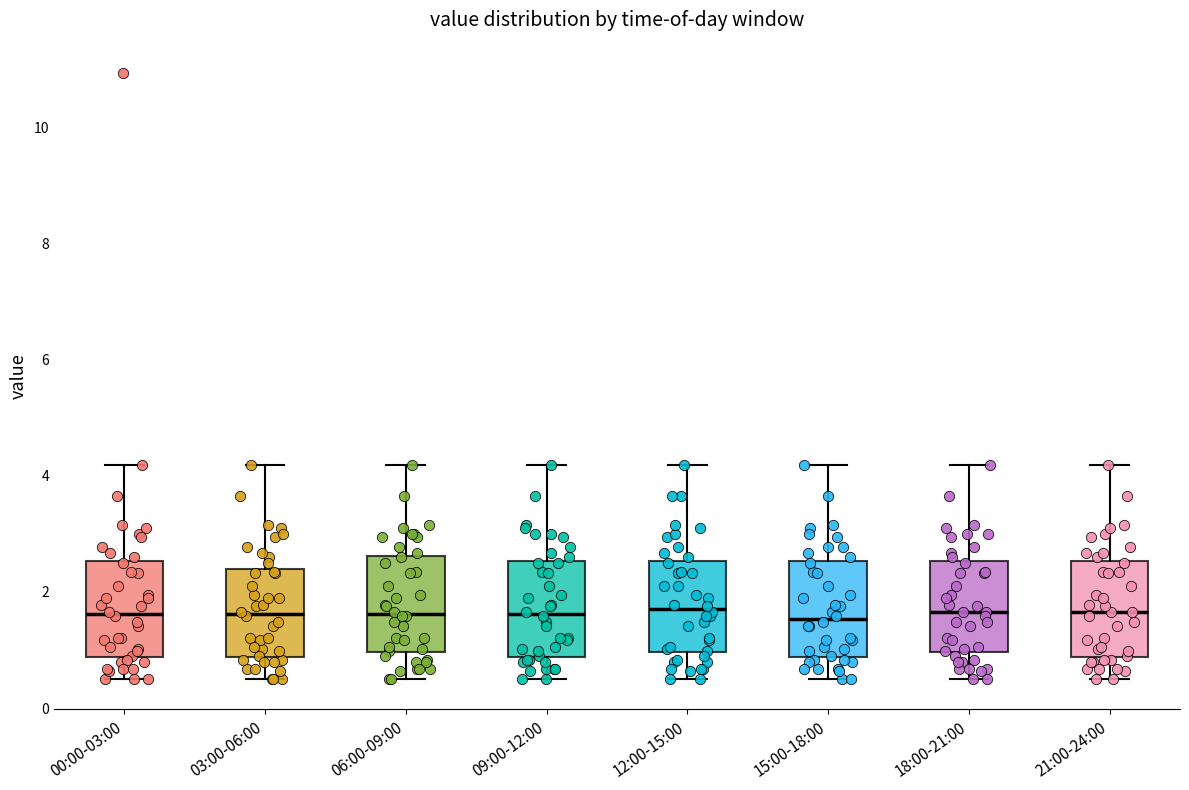

Reading left to right, transcribe this box plot: for each box, give where its median line is, the range the box spans, and where its two whiskers end, as read against the y-axis. The values are not printed on the chart, so give them approximately, as read against the axis.

00:00-03:00: median 1.6, box 0.8 to 2.6, whiskers 0.6 to 4.2
03:00-06:00: median 1.6, box 0.8 to 2.4, whiskers 0.6 to 4.2
06:00-09:00: median 1.6, box 1.0 to 2.6, whiskers 0.6 to 4.2
09:00-12:00: median 1.6, box 0.8 to 2.6, whiskers 0.6 to 4.2
12:00-15:00: median 1.8, box 1.0 to 2.6, whiskers 0.6 to 4.2
15:00-18:00: median 1.6, box 0.8 to 2.6, whiskers 0.6 to 4.2
18:00-21:00: median 1.6, box 1.0 to 2.6, whiskers 0.6 to 4.2
21:00-24:00: median 1.6, box 0.8 to 2.6, whiskers 0.6 to 4.2